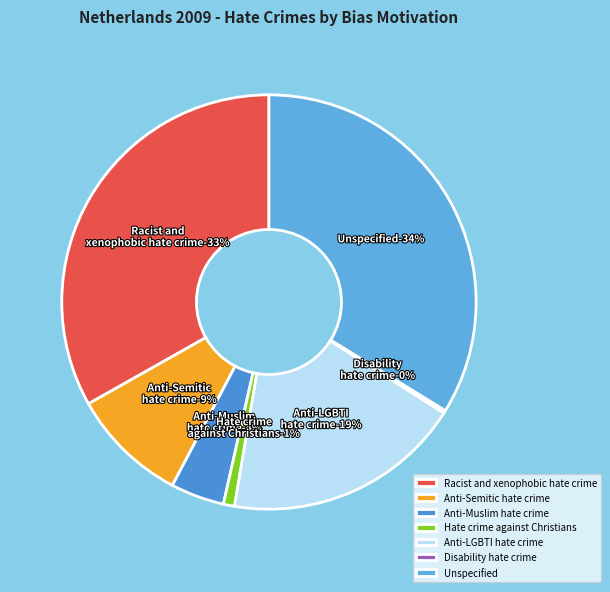

Does Disability hate crime represent more than half of the total?

No